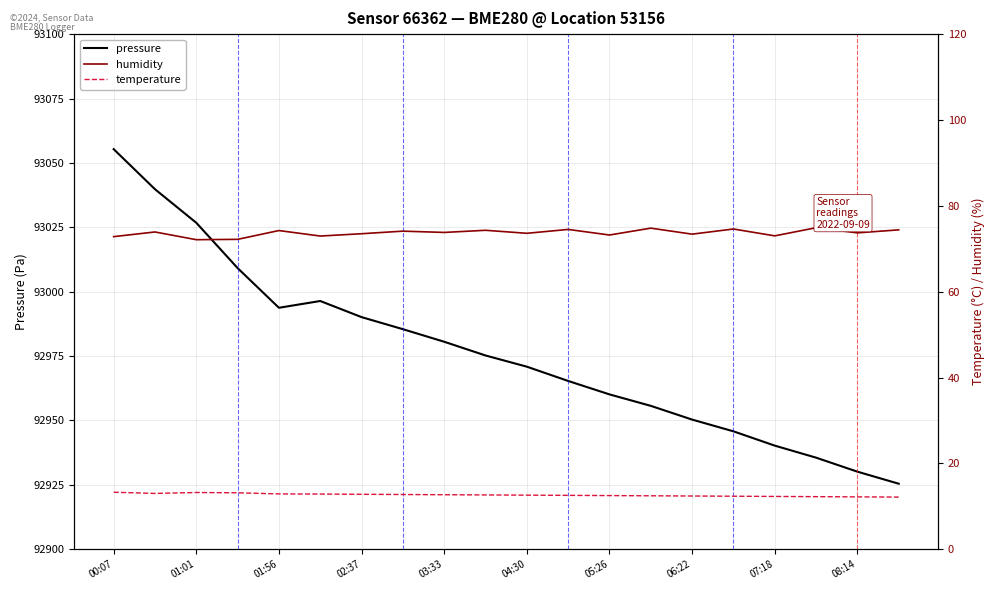

What position from the left is 11?

12